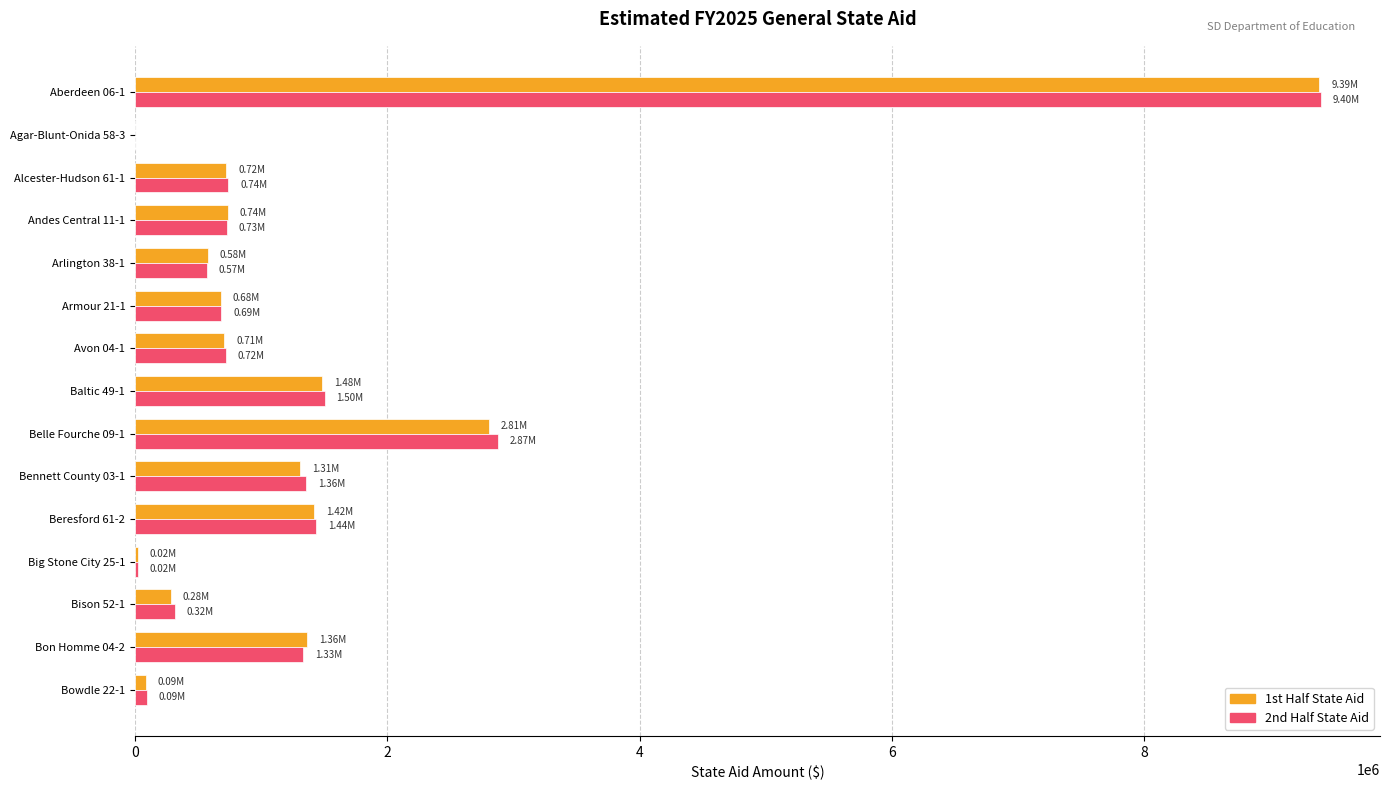

Is the value of 1st Half State Aid at Alcester-Hudson 61-1 greater than the value of 2nd Half State Aid at Aberdeen 06-1?

No